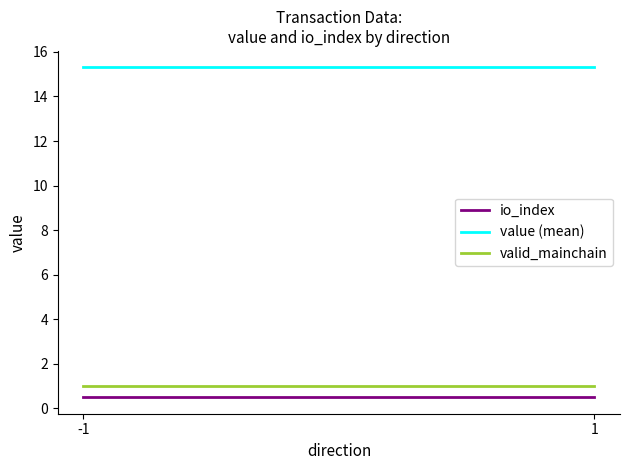

At how many categories does at least one series exceed 12?

2